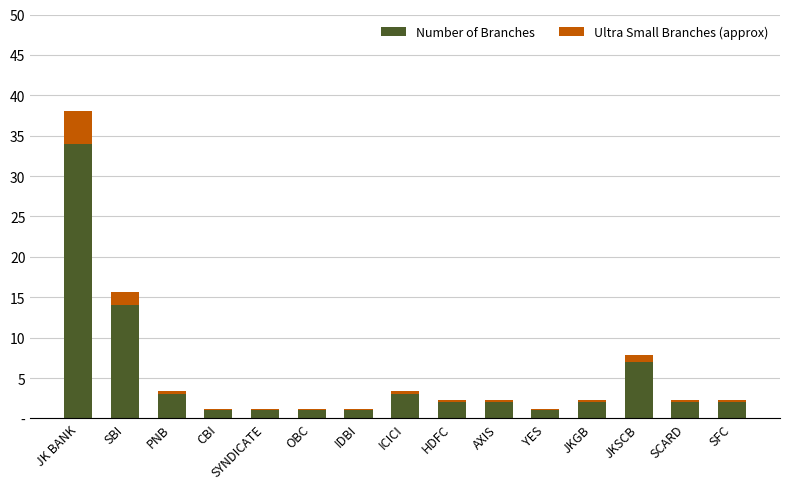

True or false: Number of Branches has a value of 0.3 at OBC.

False